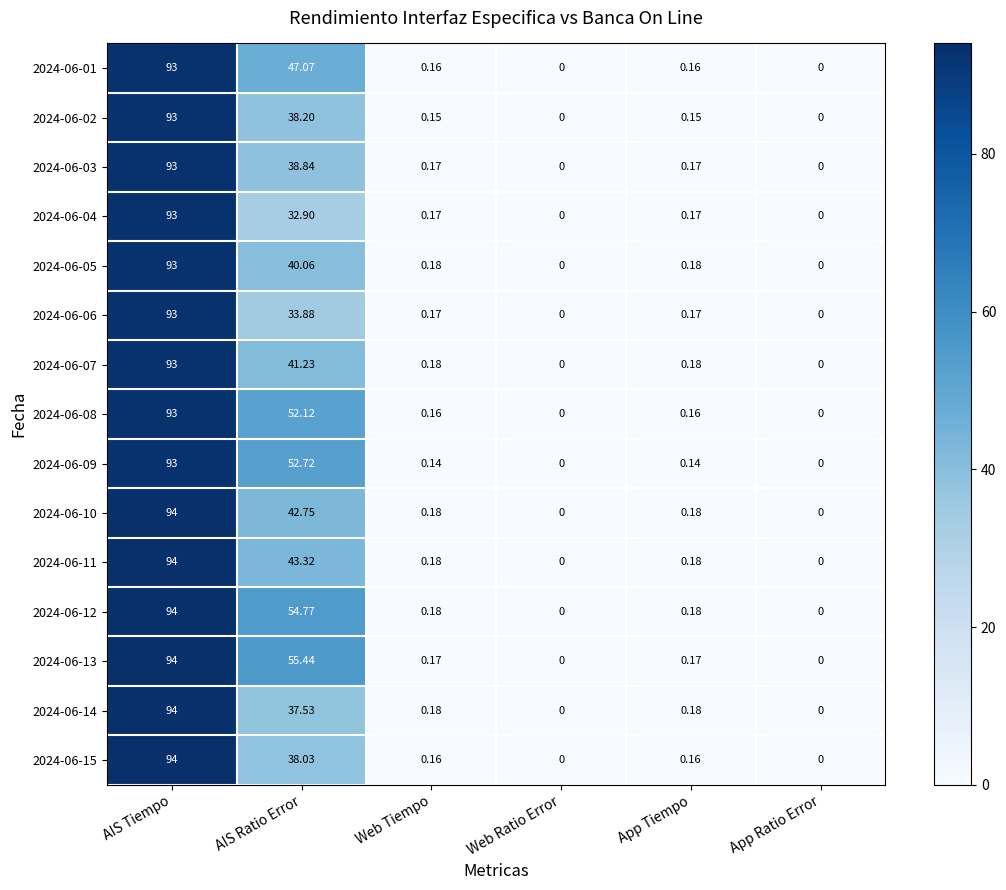

Is the value of 2024-06-05 at Web Tiempo greater than the value of 2024-06-13 at App Ratio Error?

Yes